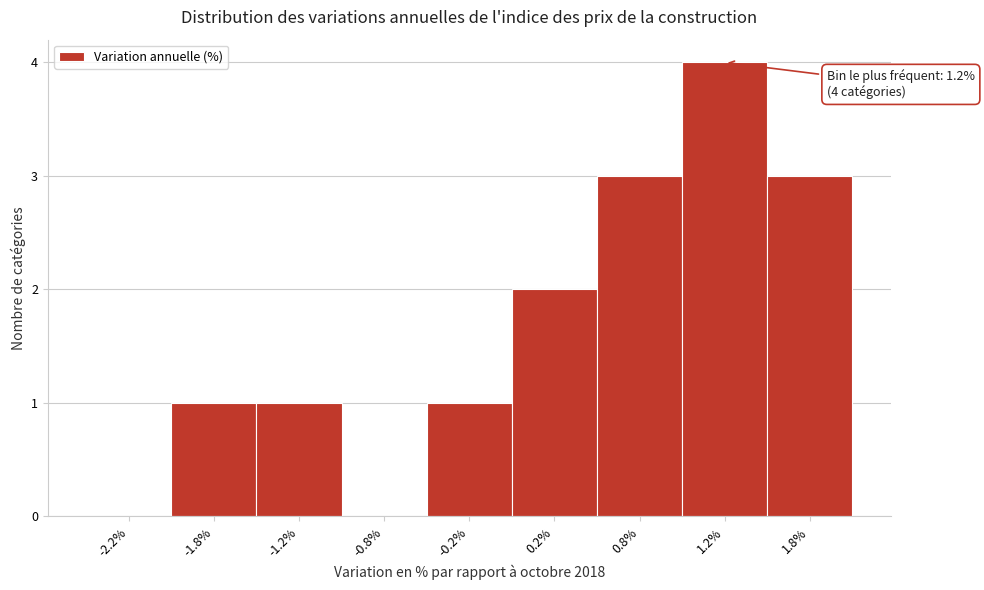

Reading left to right, extract all data points from this chart.

-2.2%=0	-1.8%=1	-1.2%=1	-0.8%=0	-0.2%=1	0.2%=2	0.8%=3	1.2%=4	1.8%=3